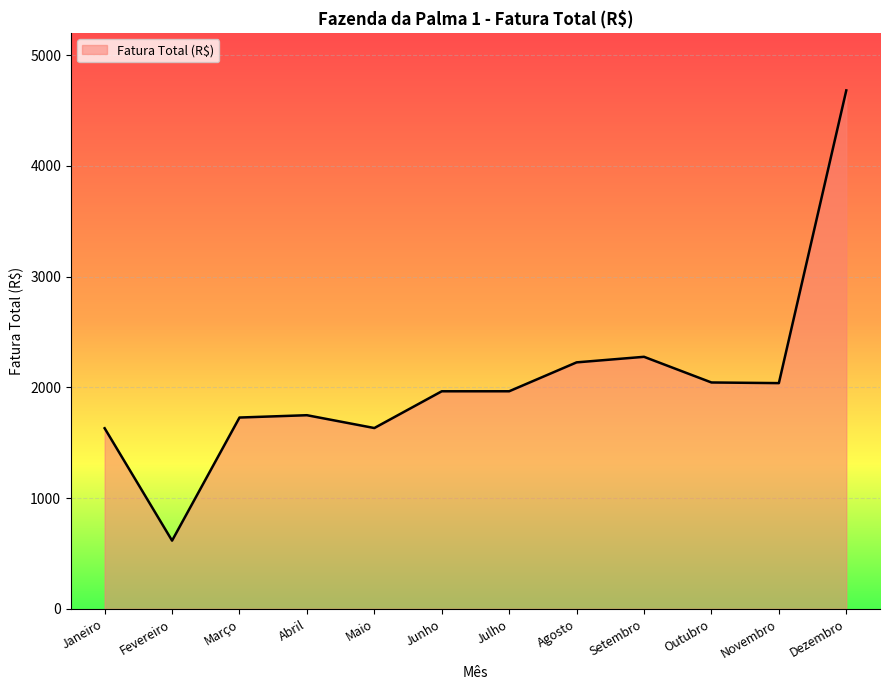

What is the approximate value at Novembro?

2037.5